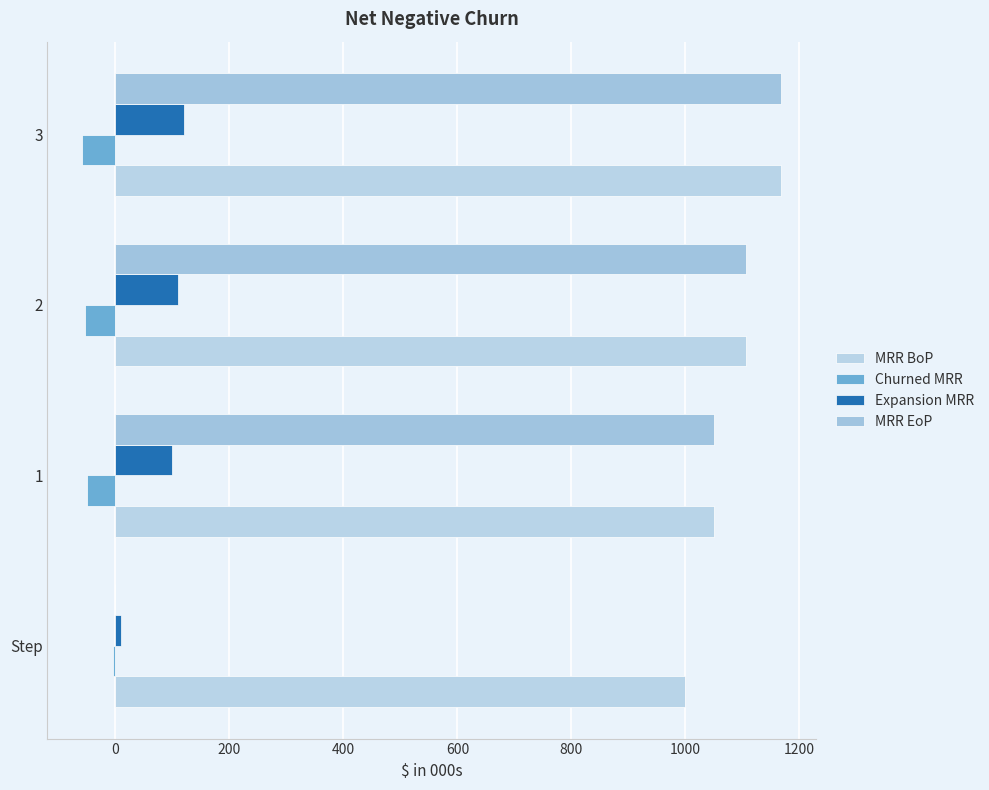

Reading left to right, list all the values displayed in this chart.

MRR BoP: −200=1000	0=1050	200=1106	400=1168
Churned MRR: −200=-4	0=-50	200=-54	400=-58
Expansion MRR: −200=10	0=100	200=110	400=120
MRR EoP: −200=0	0=1050	200=1106	400=1168